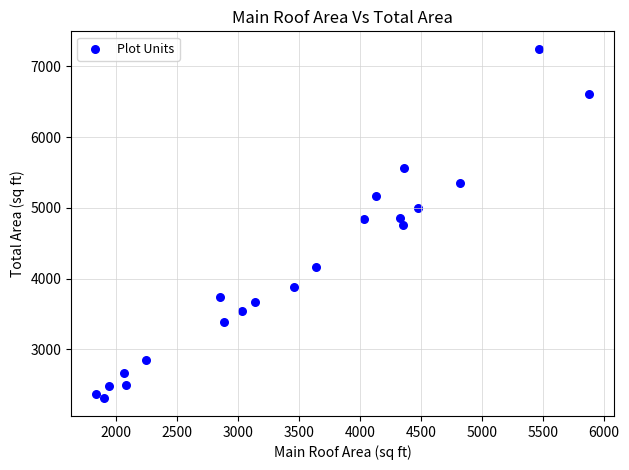

What is the range of Y values (max minus min)?

4943.9